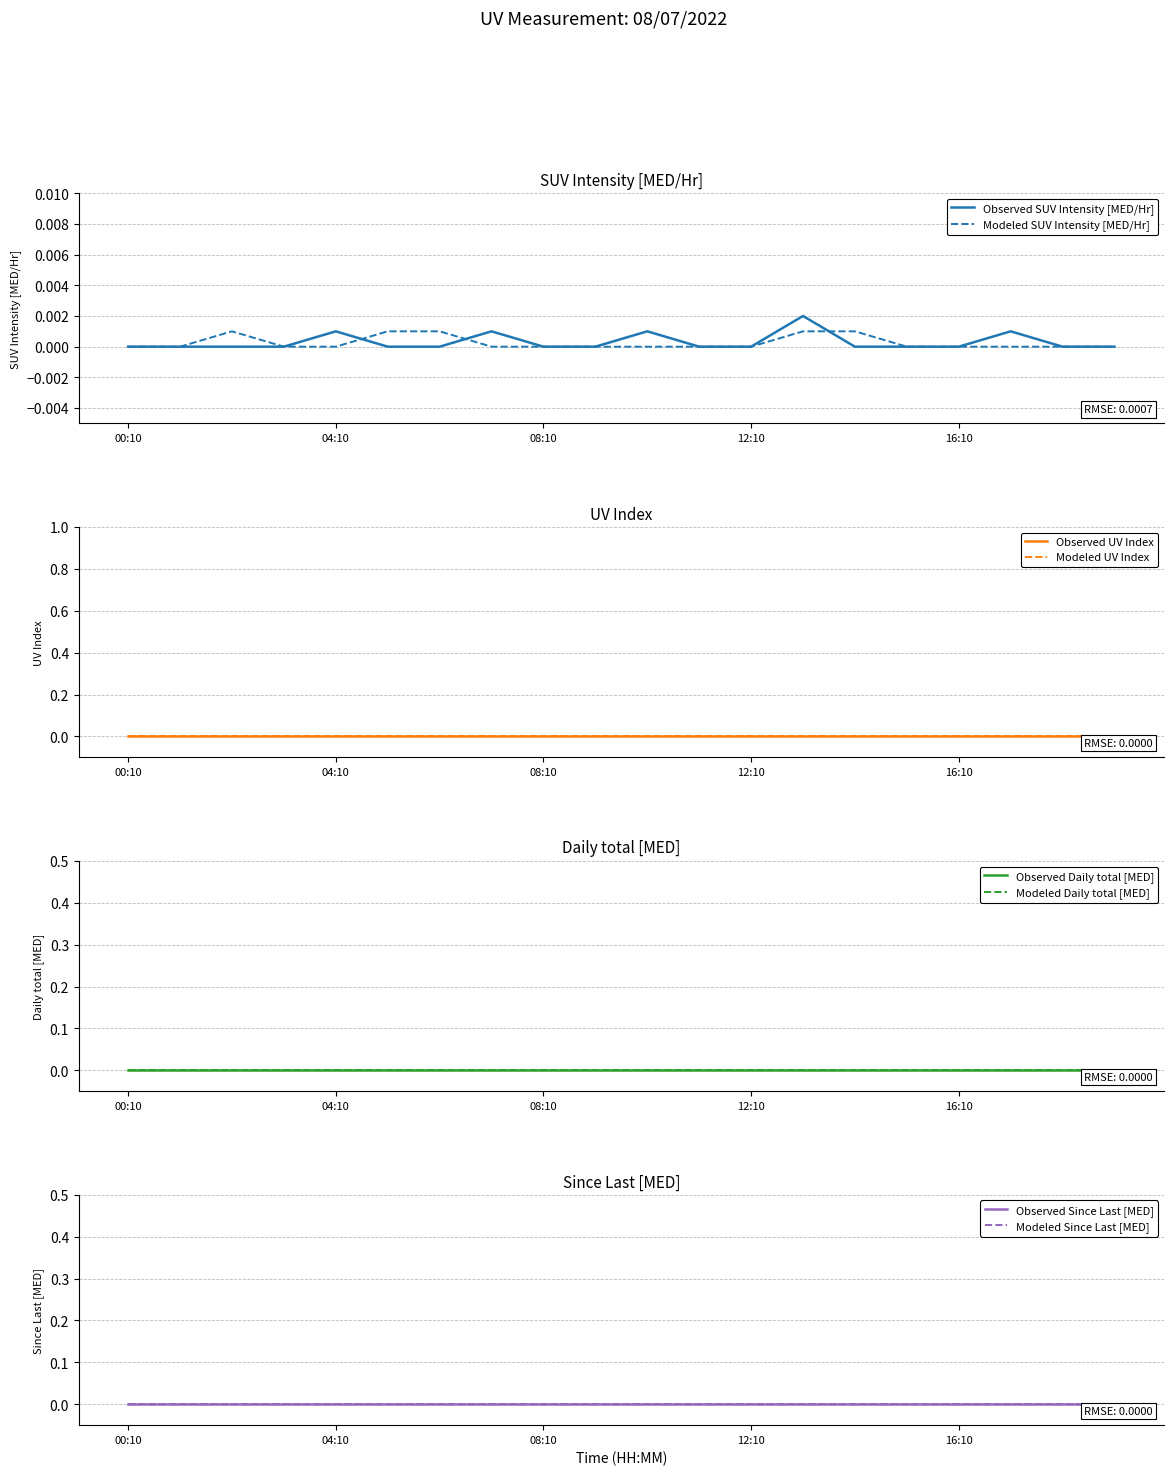

What position from the right is 13:10?

7